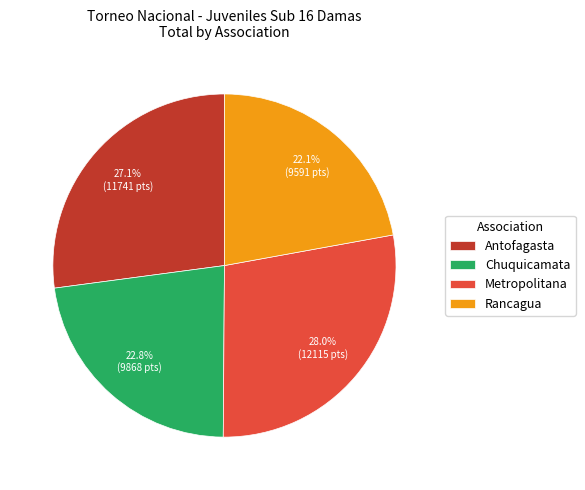

To the nearest percent, what is the difference between the largest and smallest slice percentages?

6%